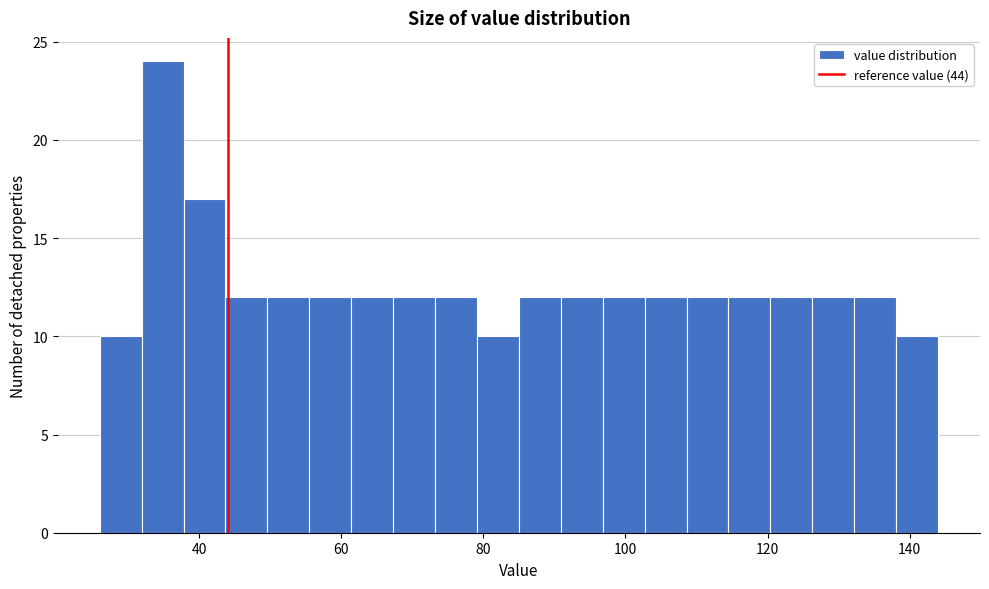

Around what value on the x-axis is the tallest bar? Give the approximate position of its centre, as read against the axis.

34